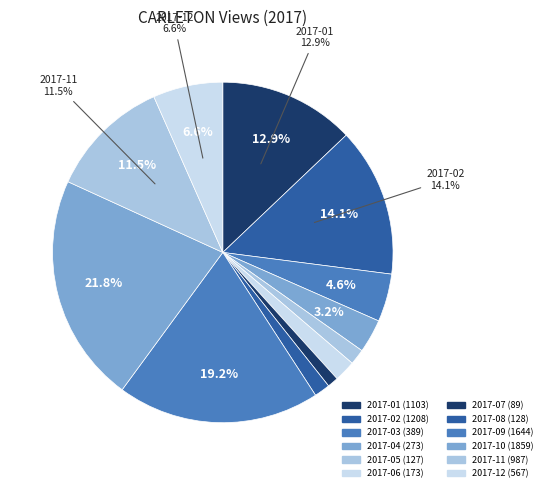

Count the number of slices in the pie.

12